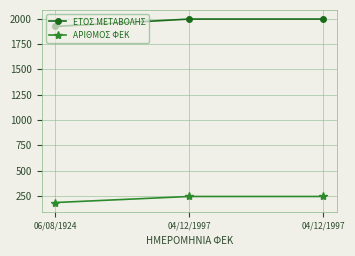

What is the total value across all series at 06/08/1924?

2108